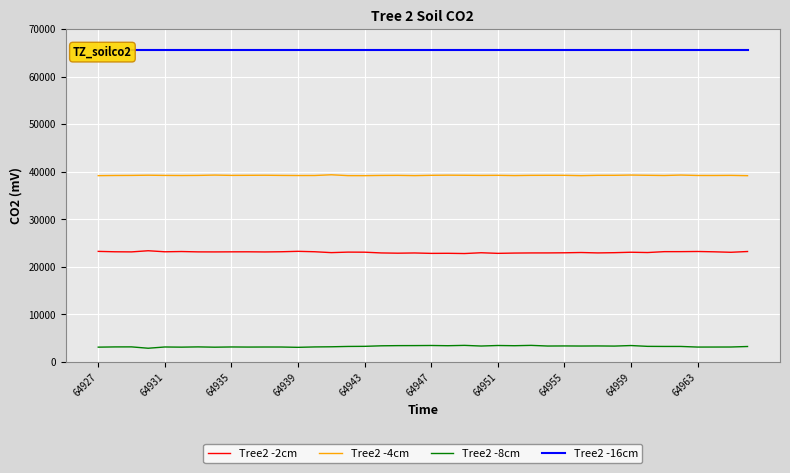

How many values in the Tree2 -8cm series exceed 3268?

18